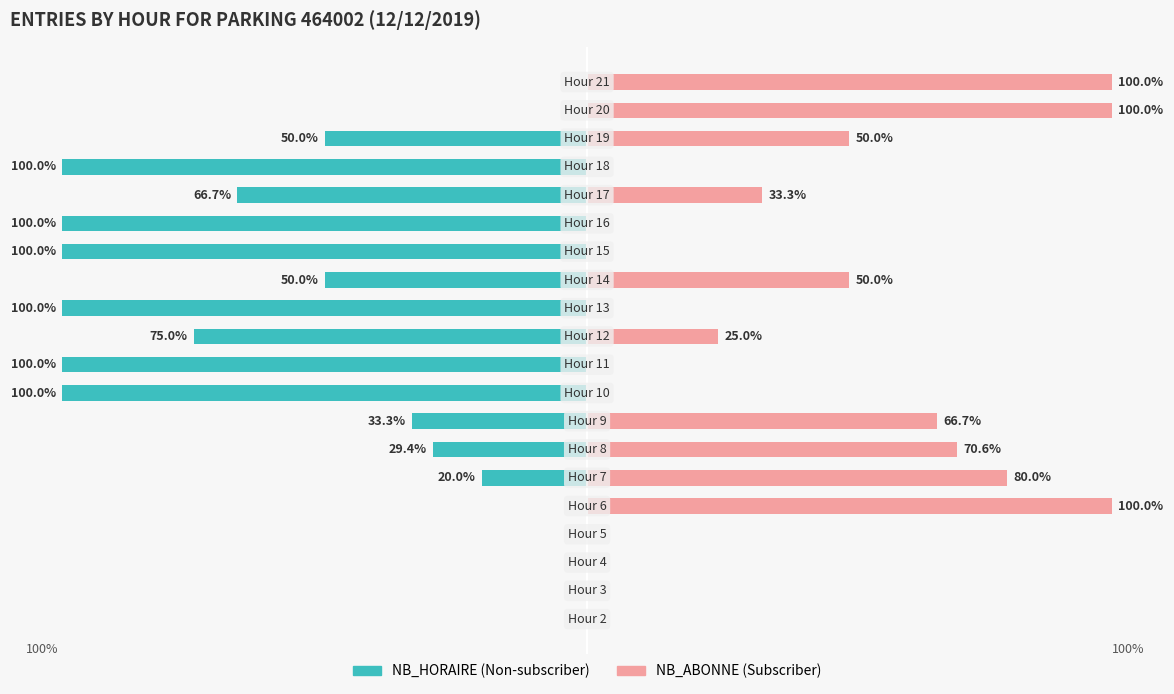

The NB_ABONNE series shows 109.9 at 25. True or false?

False